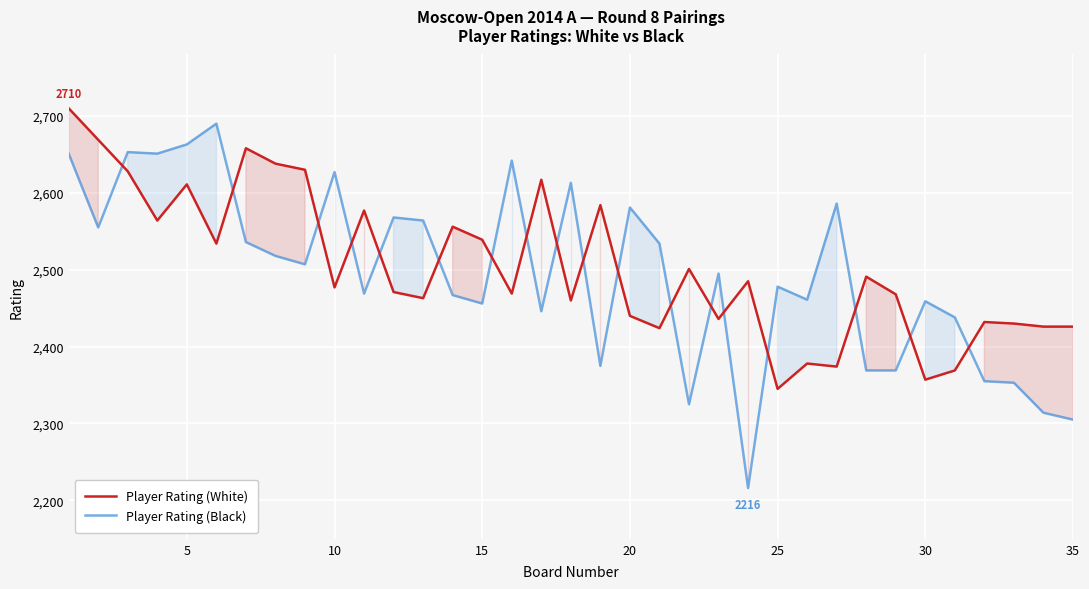

Rank the series by their average value, from highest to lowest.

Player Rating (White), Player Rating (Black)